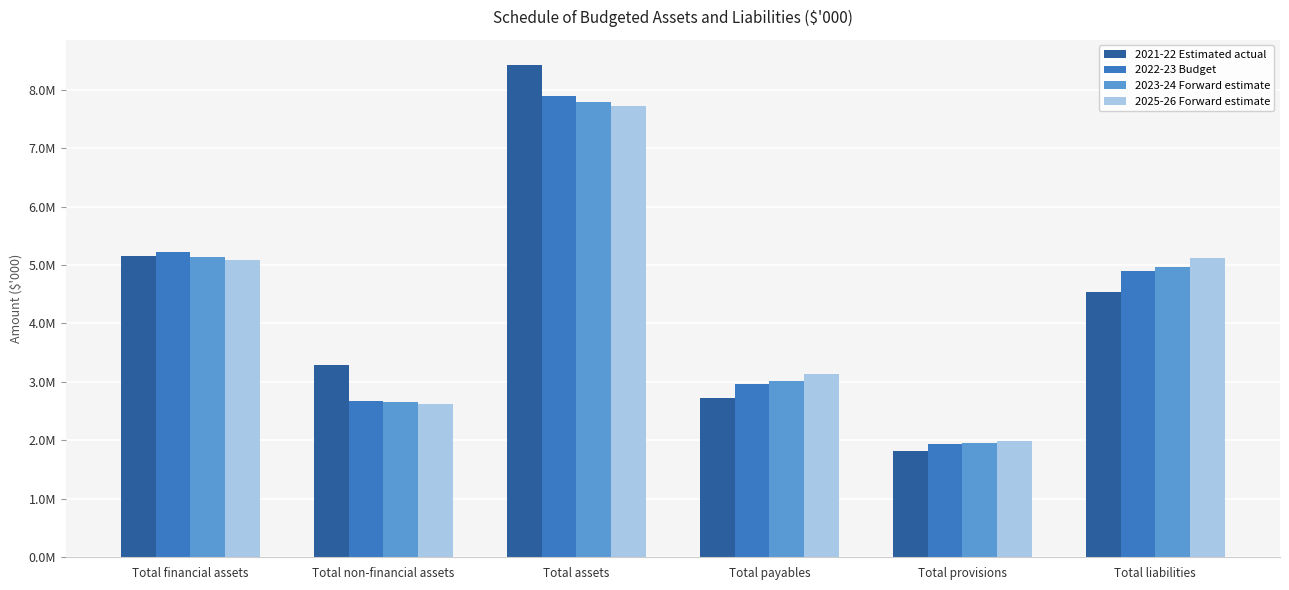

At how many categories does at least one series exceed 7305122?

1